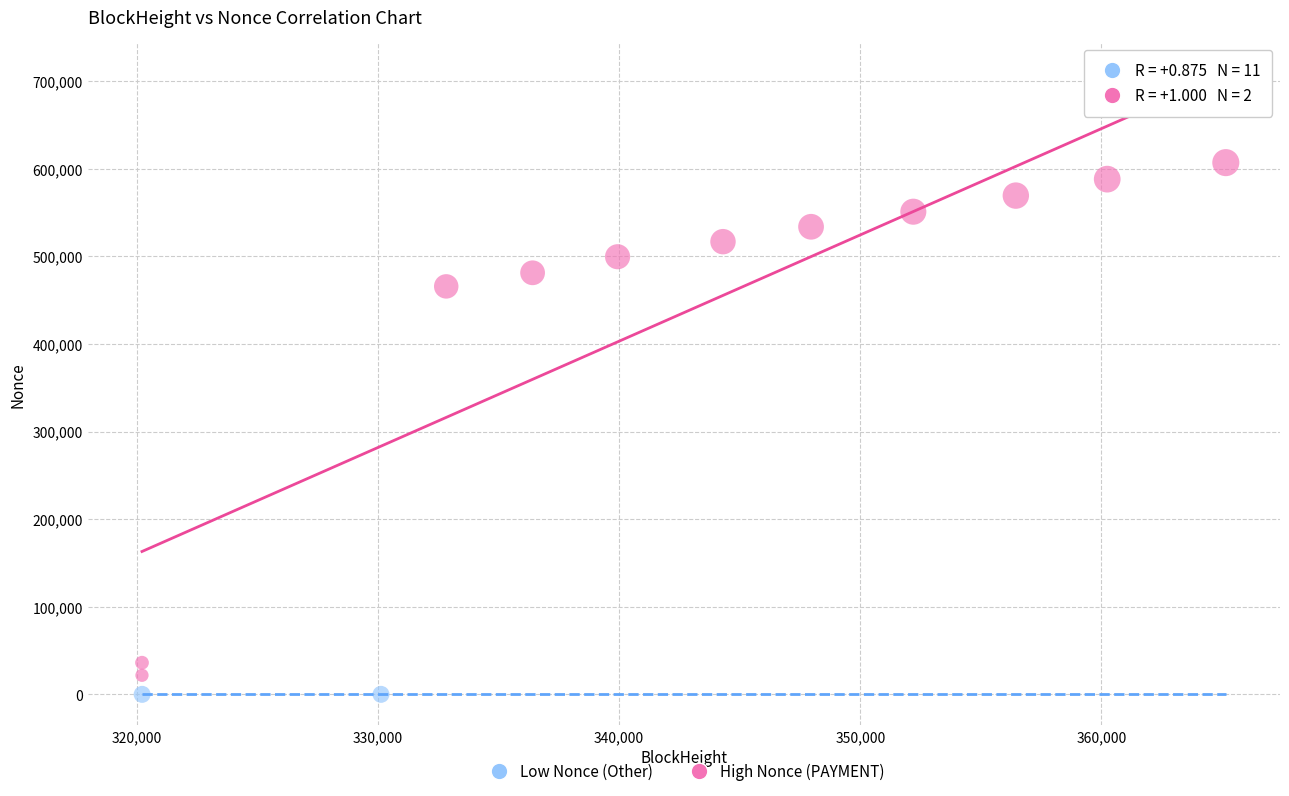

What are all the series names shown in the legend?

Low Nonce (Other), High Nonce (PAYMENT)